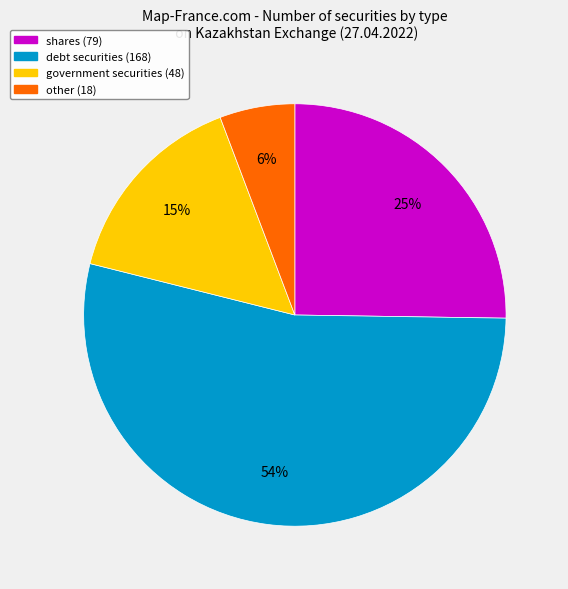

Does any single category account for the majority?

Yes